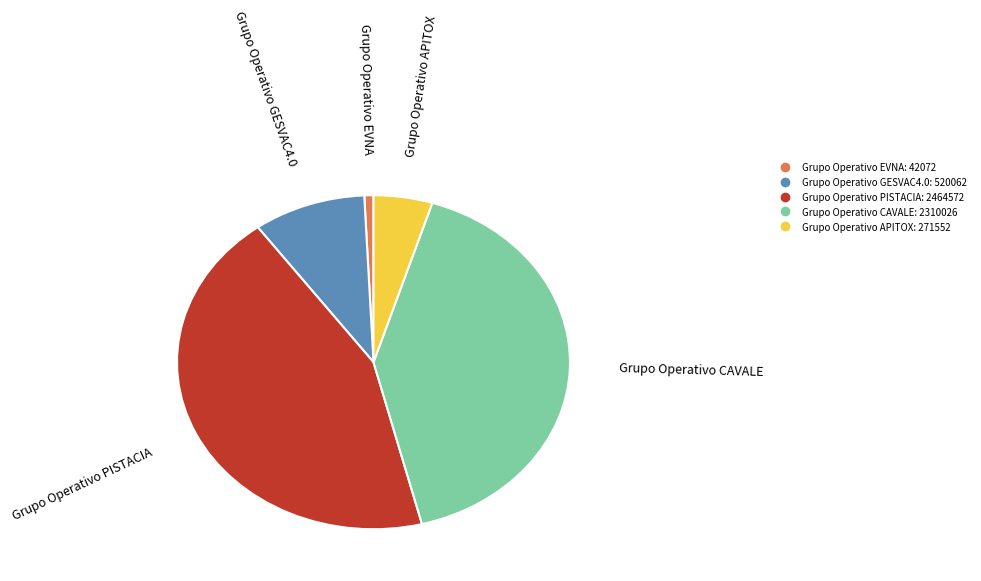

Which slice is the smallest?

Grupo Operativo EVNA